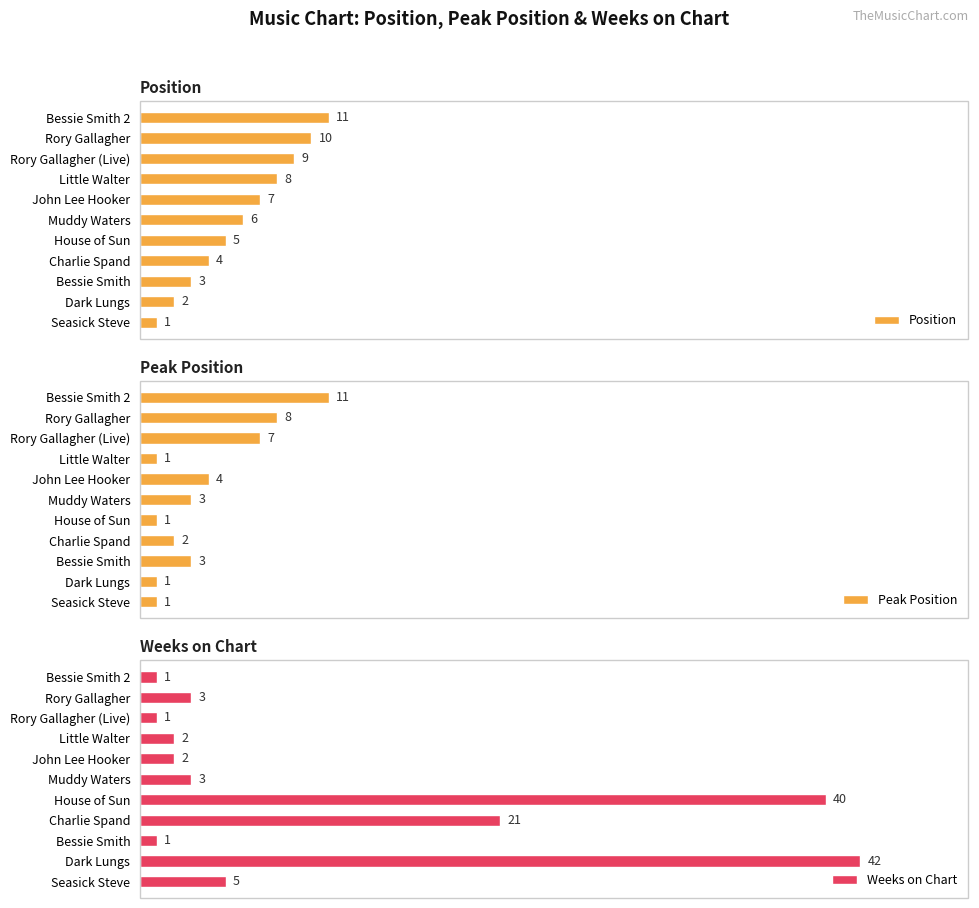

Which series has the largest total across all categories?

Weeks on Chart